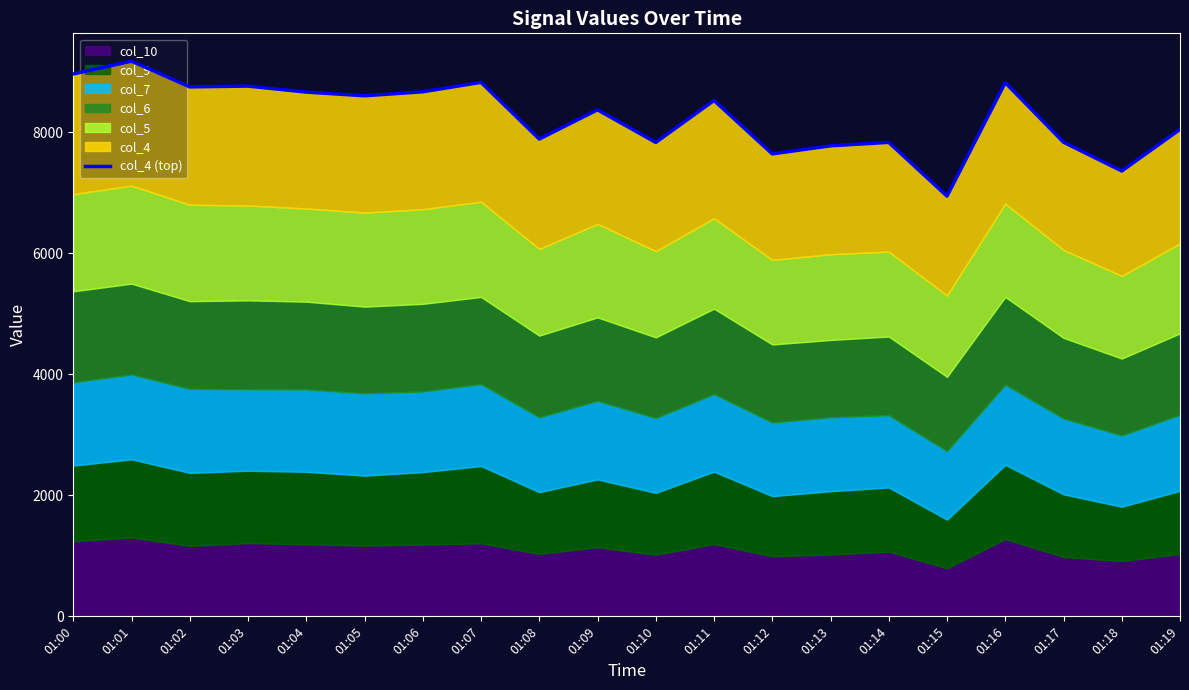

Does the chart display data point markers on the line(s)?

No